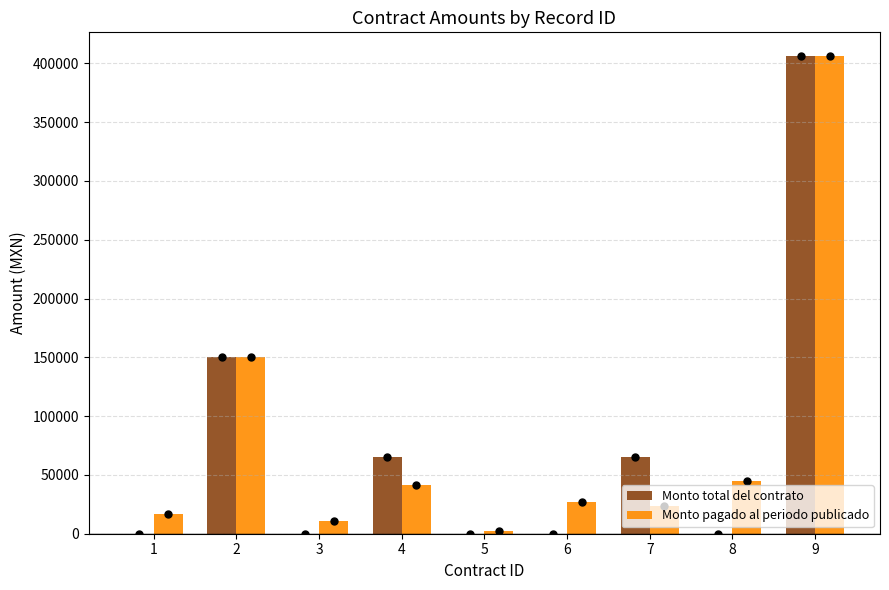

At which category is the sum across all series the highest?

9